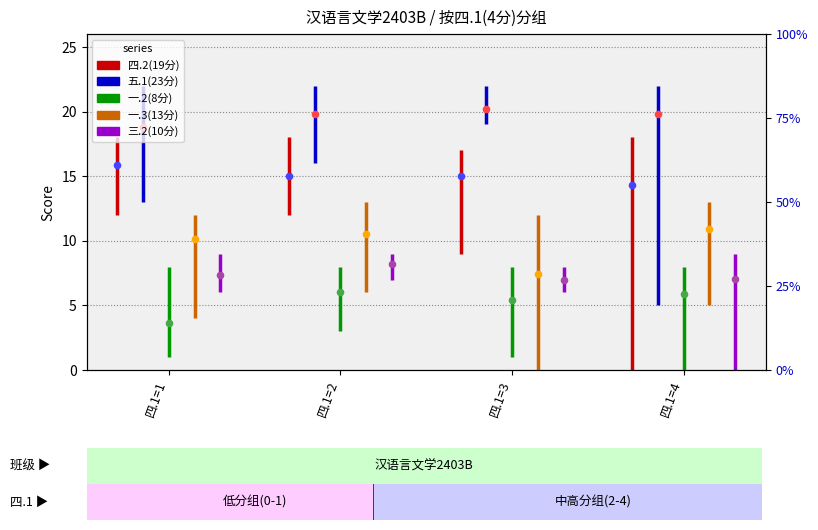

At how many categories does at least one series exceed 11?

4